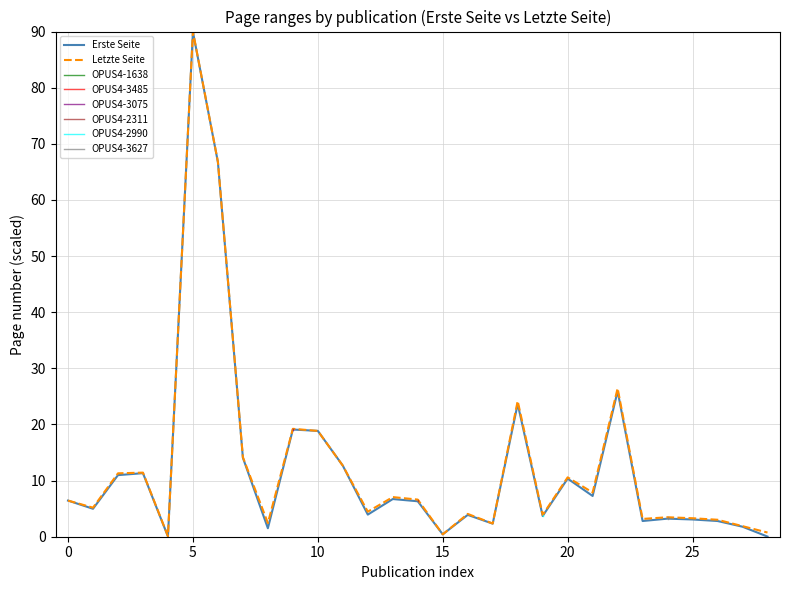

What is the maximum value for Letzte Seite?

90.0